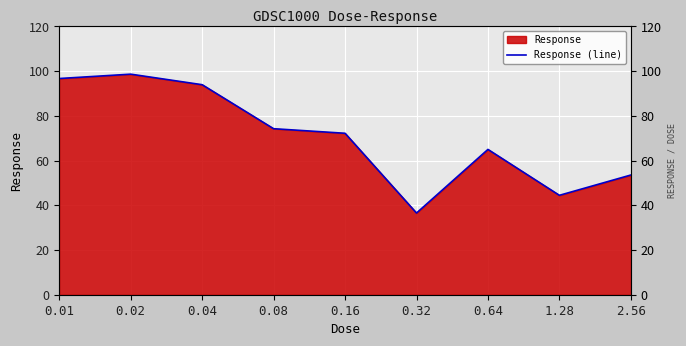

Approximately how many times larger is the value at 0.02 compared to 0.32?

2.7